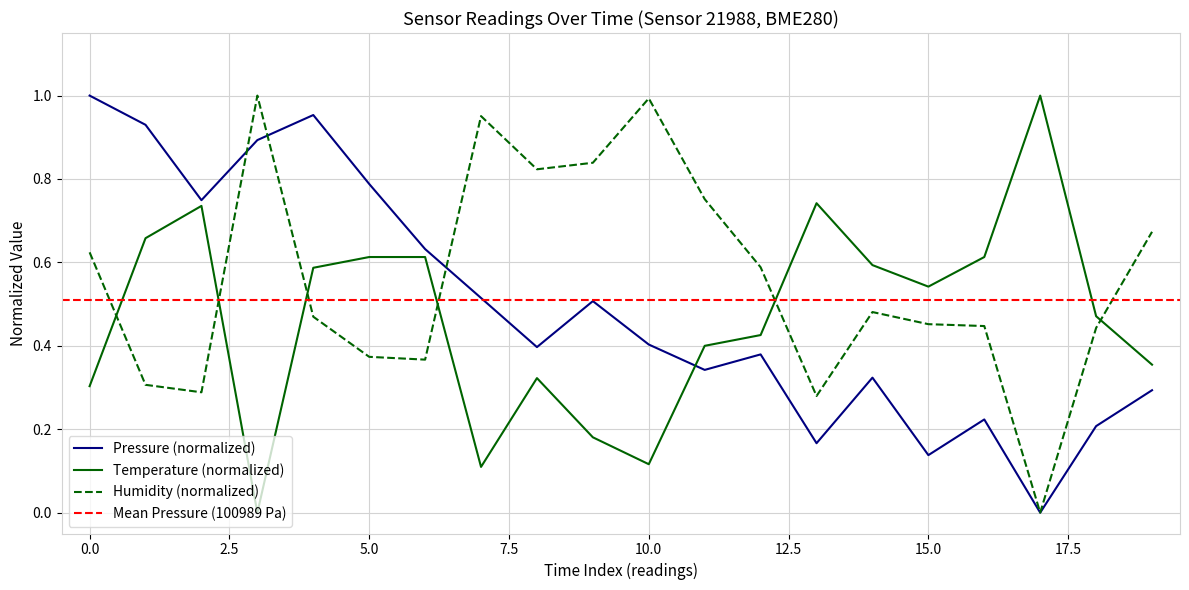

Which series has the largest total across all categories?

humidity